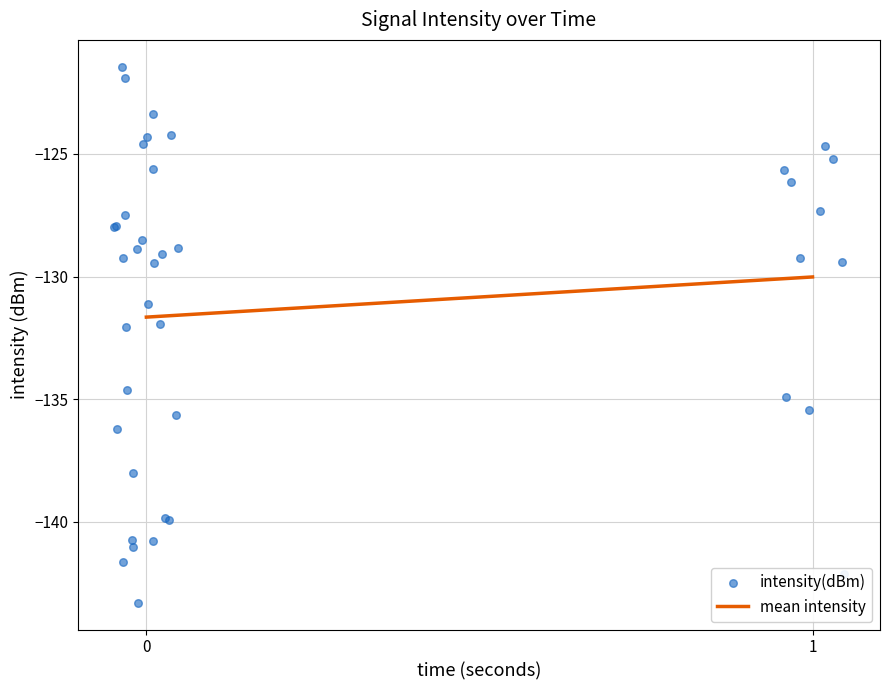

What is the highest value of the mean intensity series?

-130.0